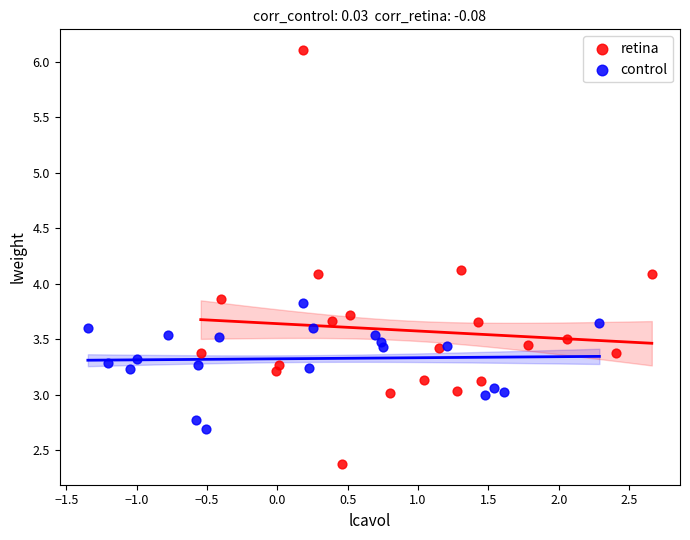

Which series has the widest spread of Y values?

retina